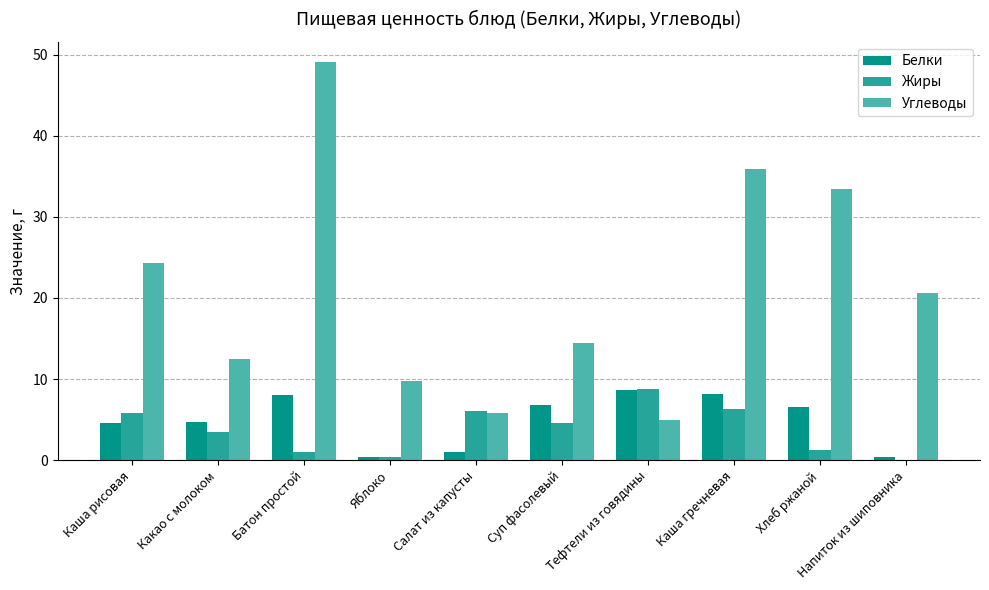

Between Суп фасолевый and Каша гречневая, which series saw the biggest shift?

Углеводы